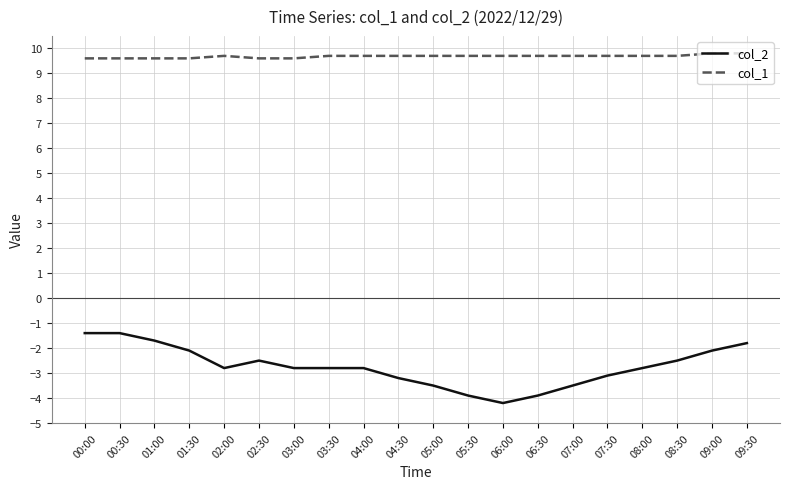

True or false: col_2 and col_1 intersect in this chart.

False